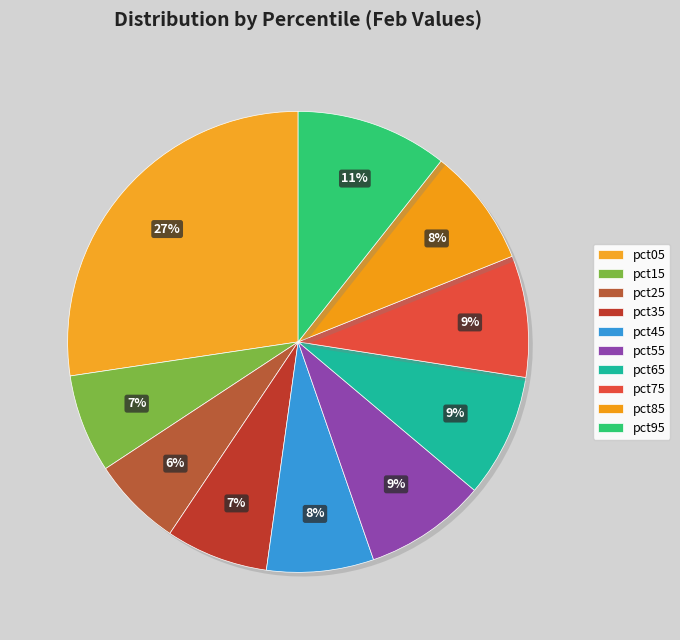

How many slices are in this pie chart?

10